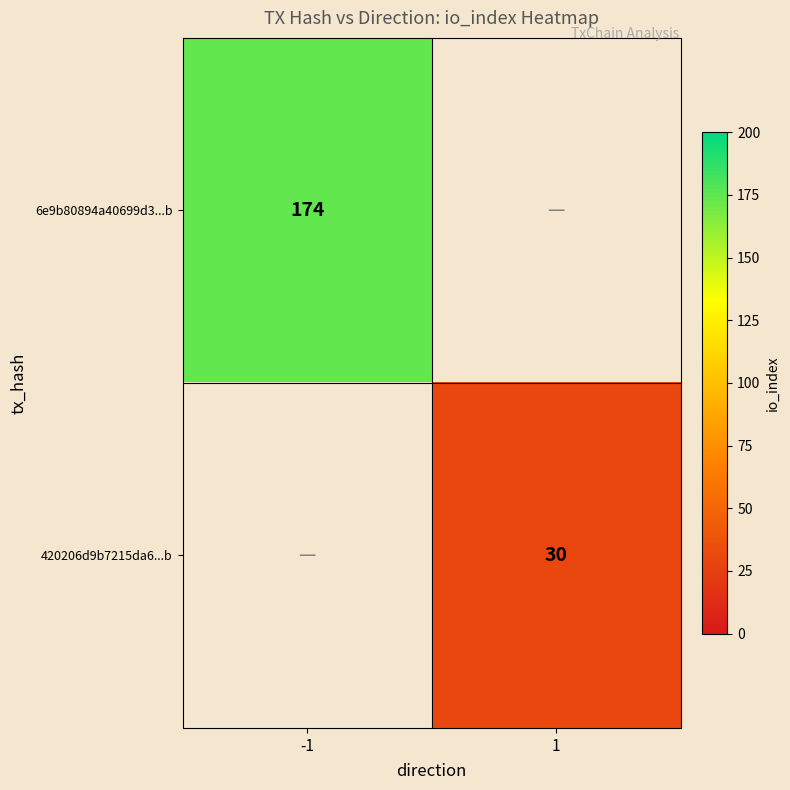

Is it true that 420206d9b7215da6...b equals 30 at 1?

True